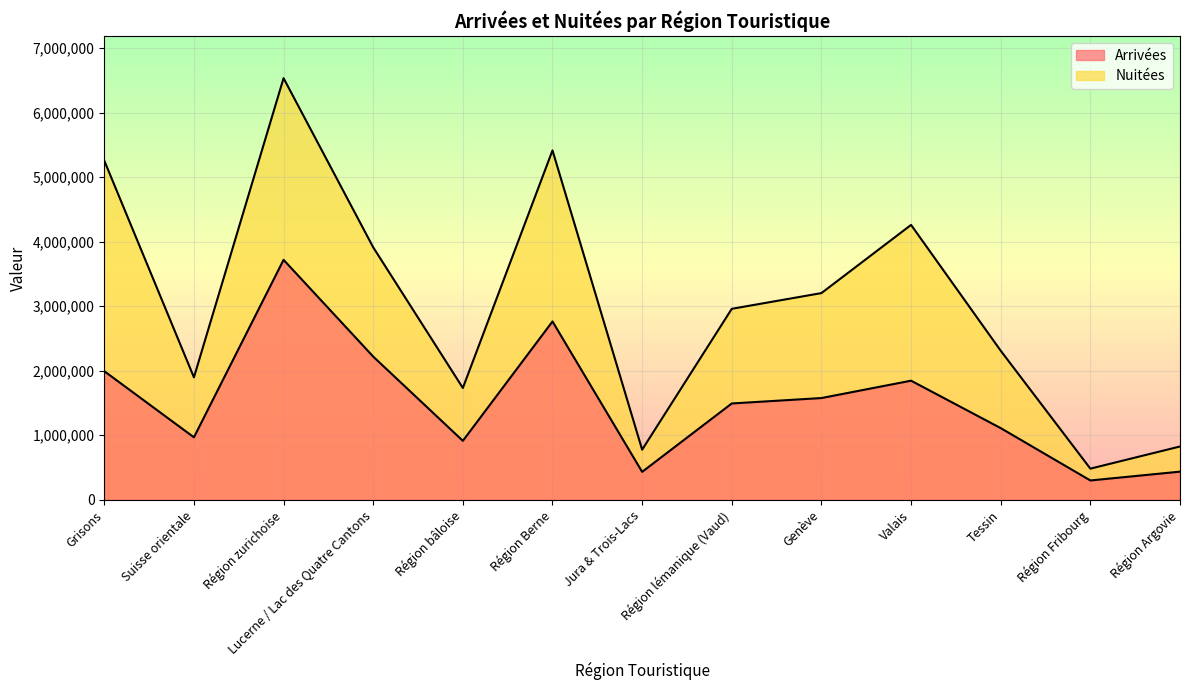

How many interior local valleys does the Nuitées series have?

4